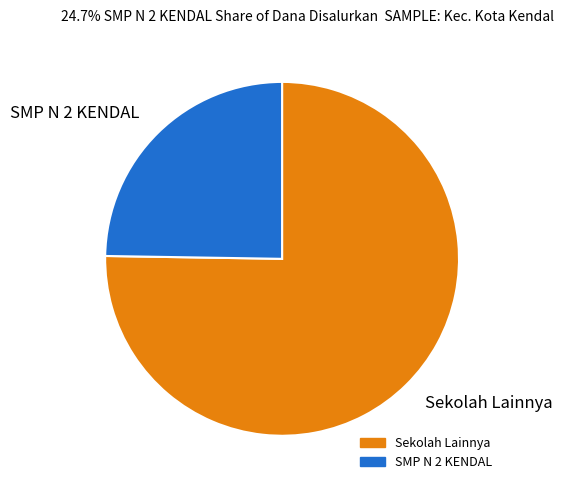

How many slices are in this pie chart?

2